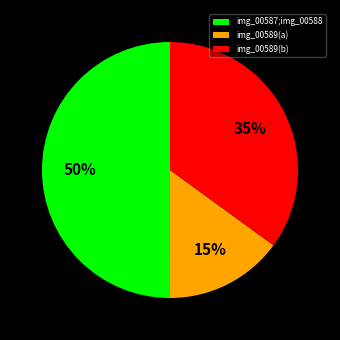

What percentage is the img_00589(b) slice, to the nearest percent?

35%